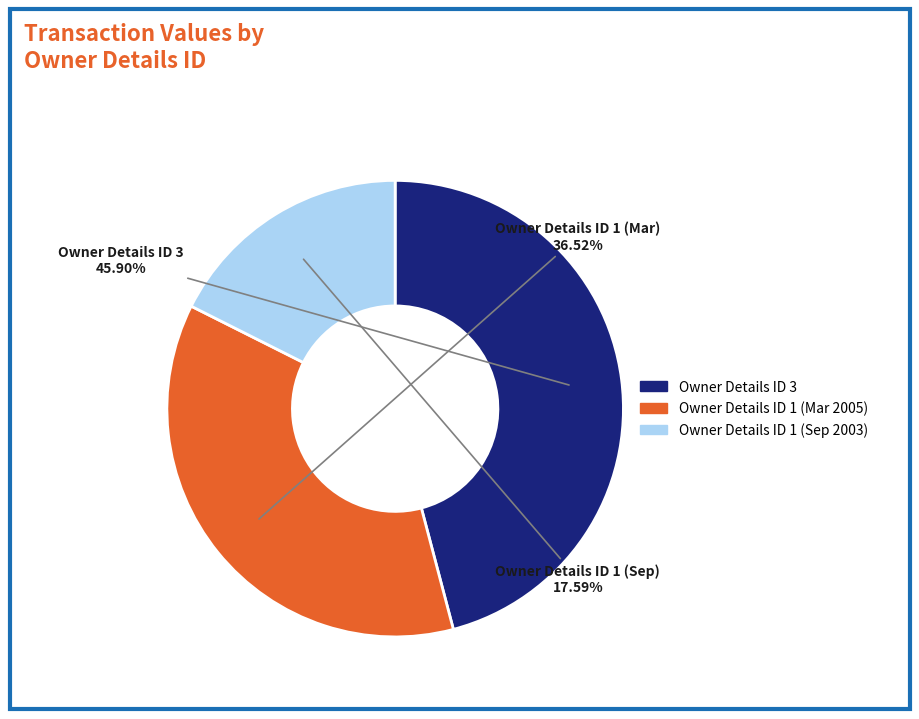

Is there a majority slice in this chart?

No